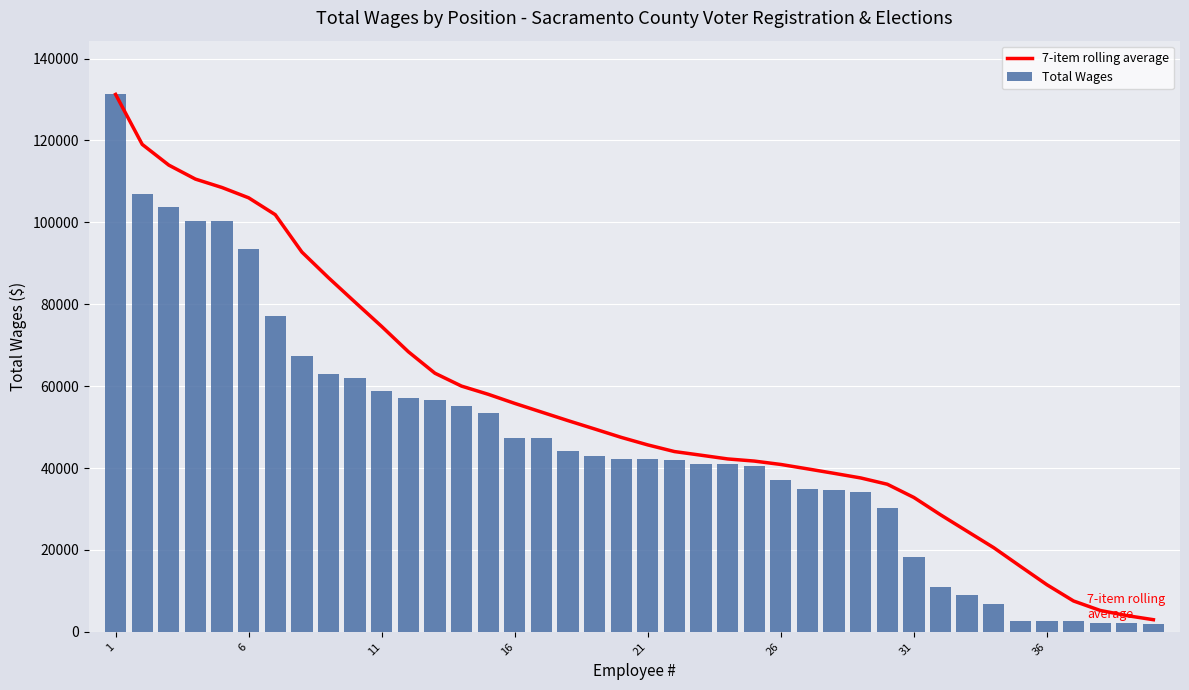

What is the sum of all Total Wages values?

1846866